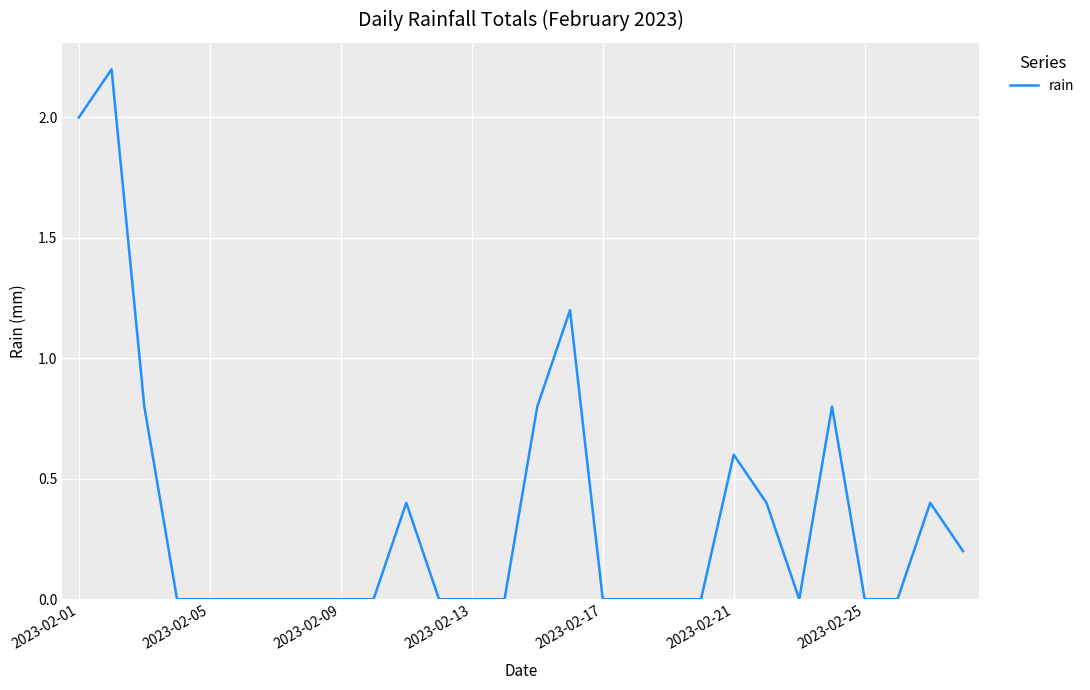

What is the difference between the maximum and minimum values?

2.2